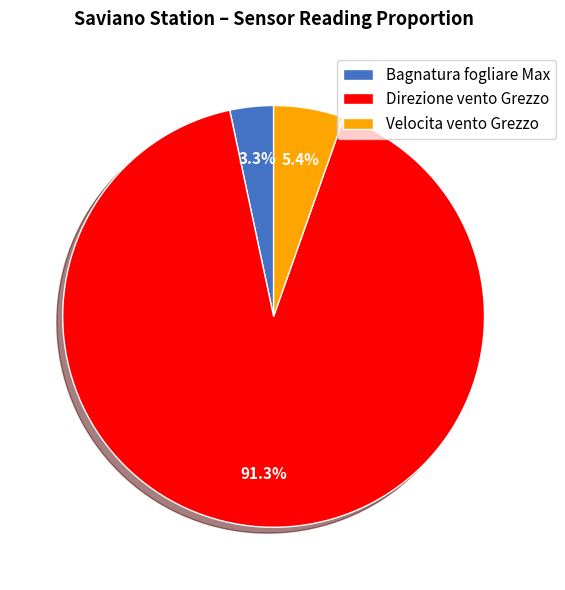

To the nearest percent, what is the average slice percentage?

33%